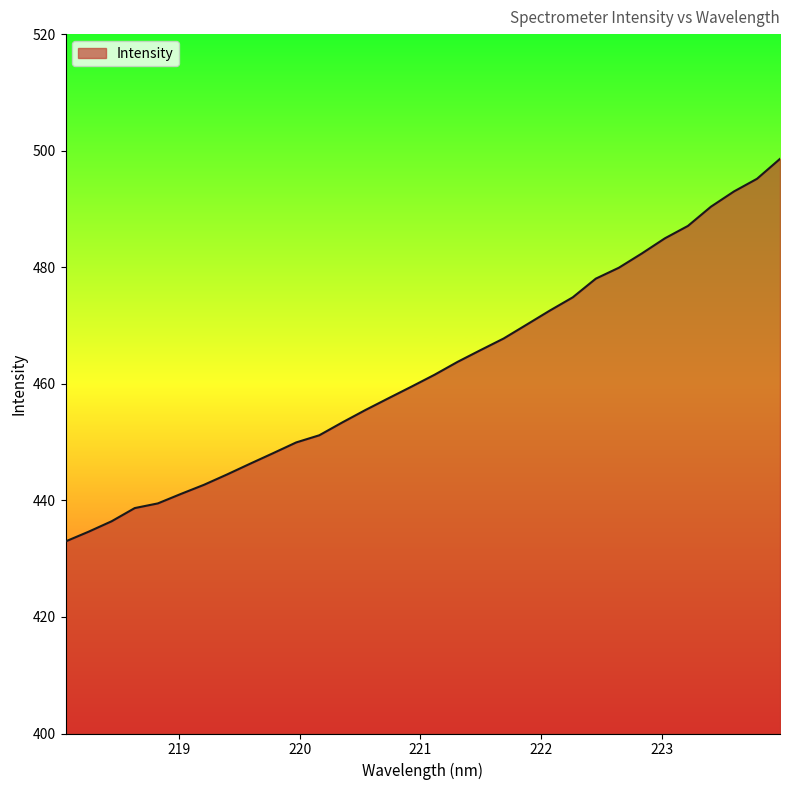

What is the minimum value shown in the chart?

433.0